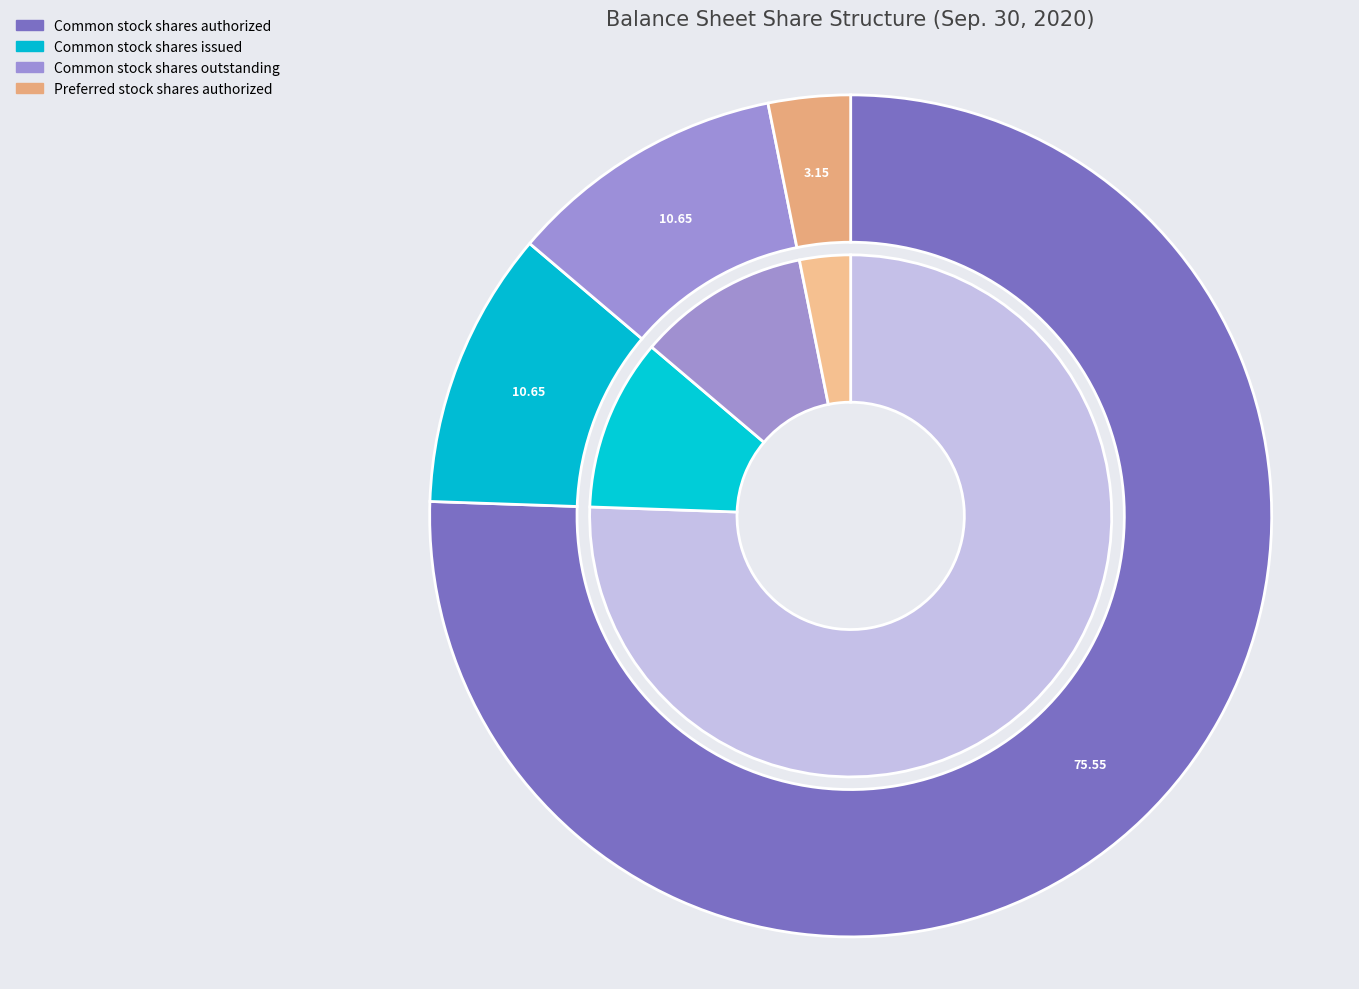

What is the total percentage of Common stock shares issued and Preferred stock shares authorized?

13.8%